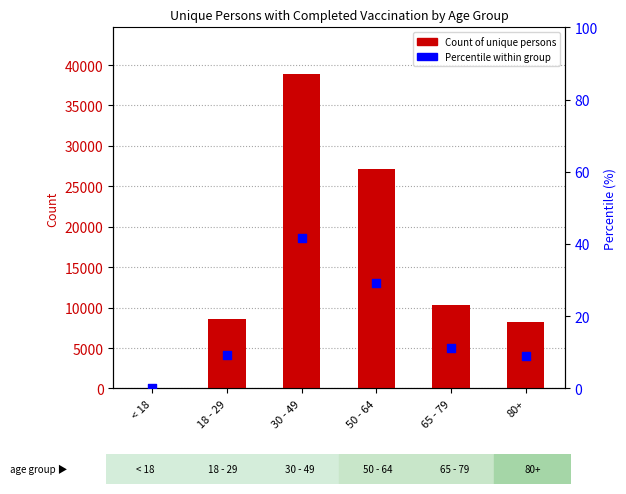

Which series contains the highest Y value?

Count of unique persons